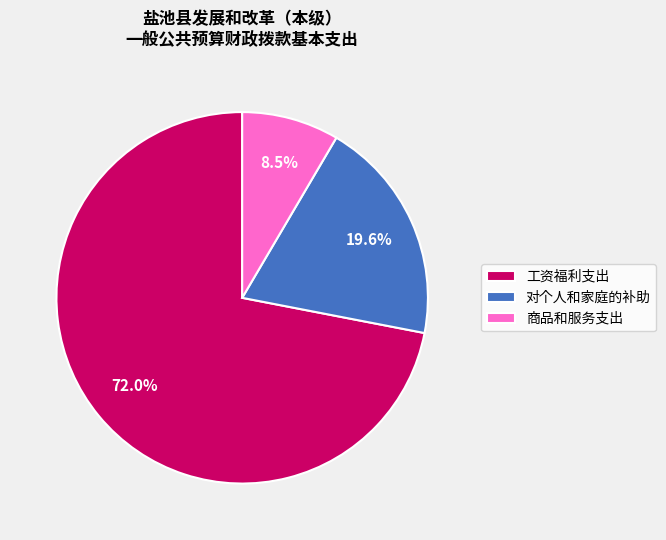

What percentage do 工资福利支出 and 商品和服务支出 together represent?

80.4%